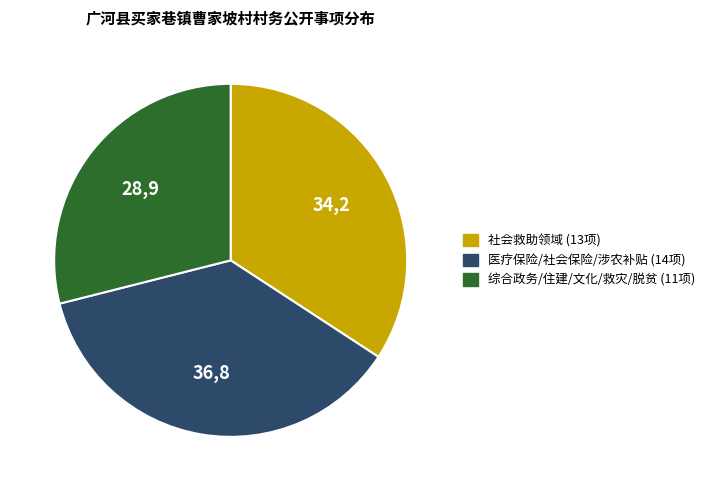

Do 社会救助领域 (13项) and 医疗保险/社会保险/涉农补贴 (14项) together represent more than half of the pie?

Yes